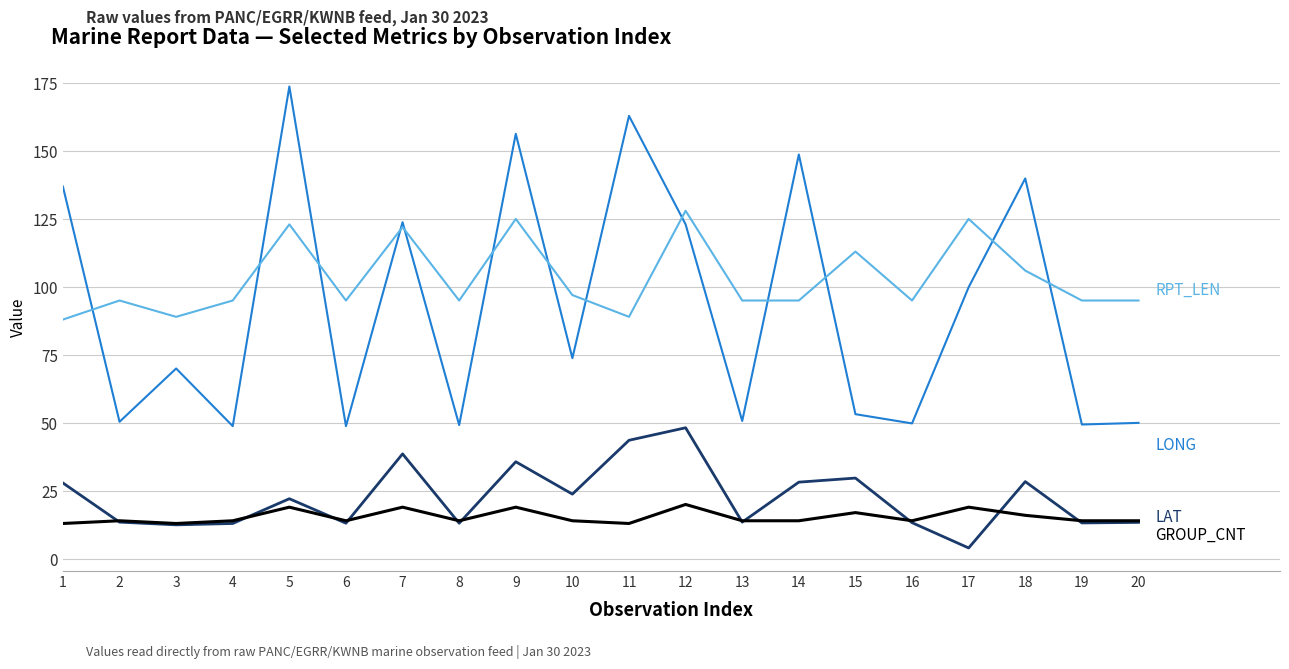

What is the greatest value displayed?

173.7